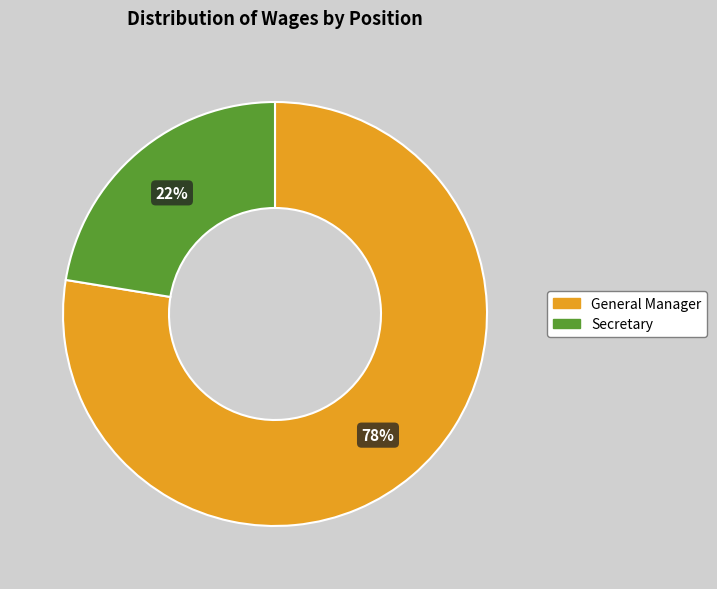

The Secretary slice represents 22% of the pie. True or false?

True